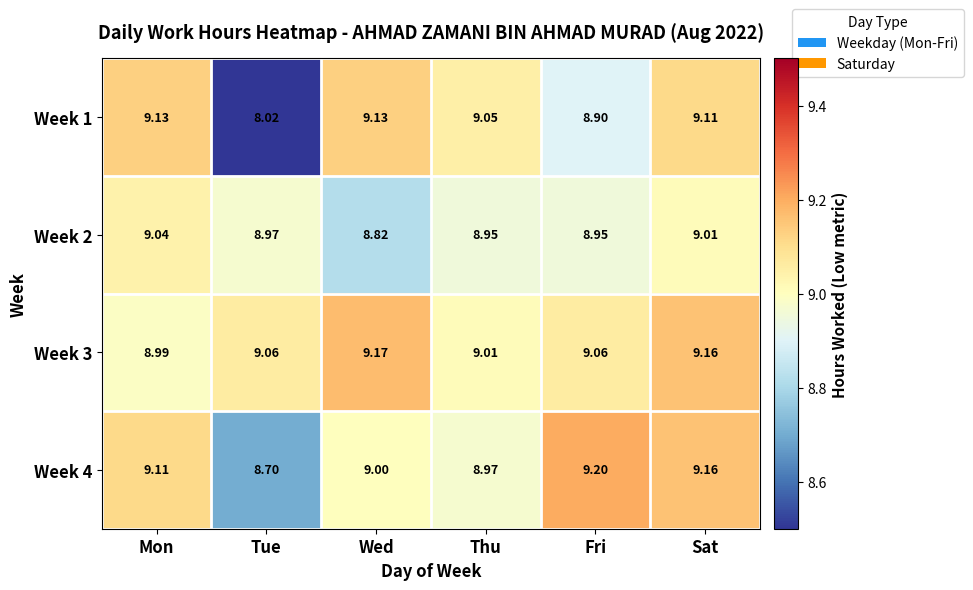

Which category has the highest value across all series?

Fri